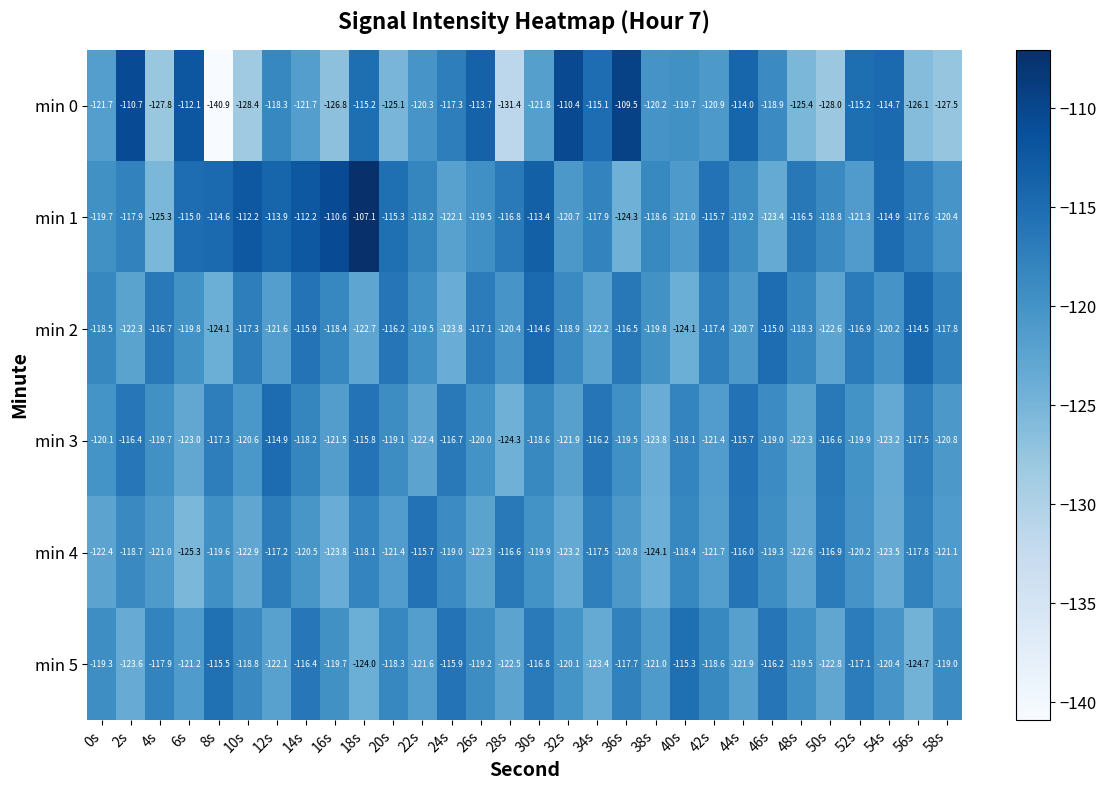

How many data points does each series have?

30